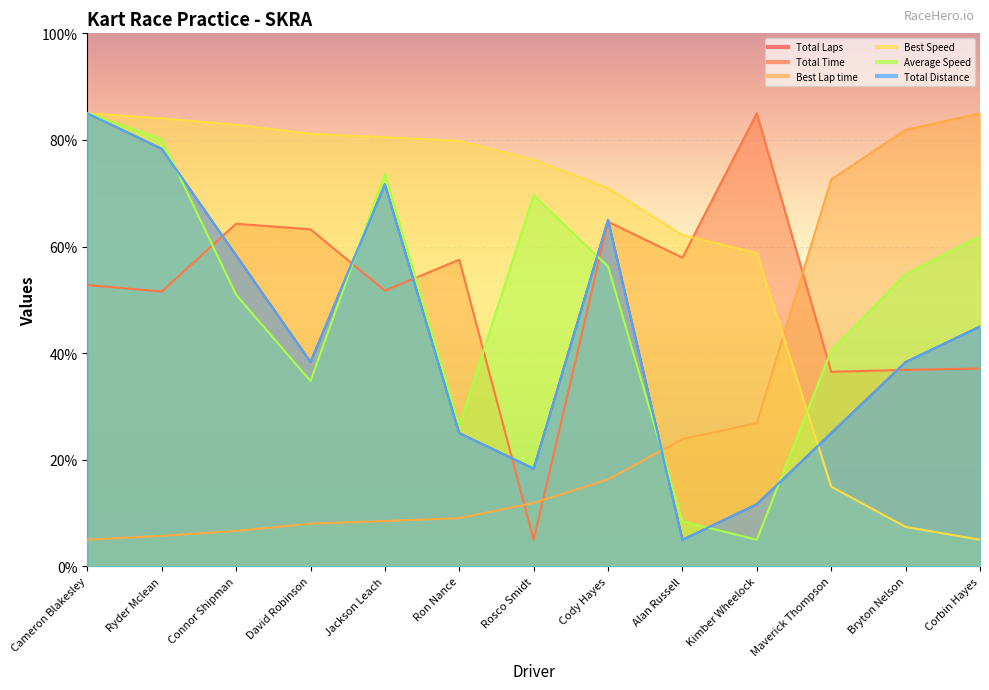

Is it true that Best Lap time equals 13.1 at Ron Nance?

False